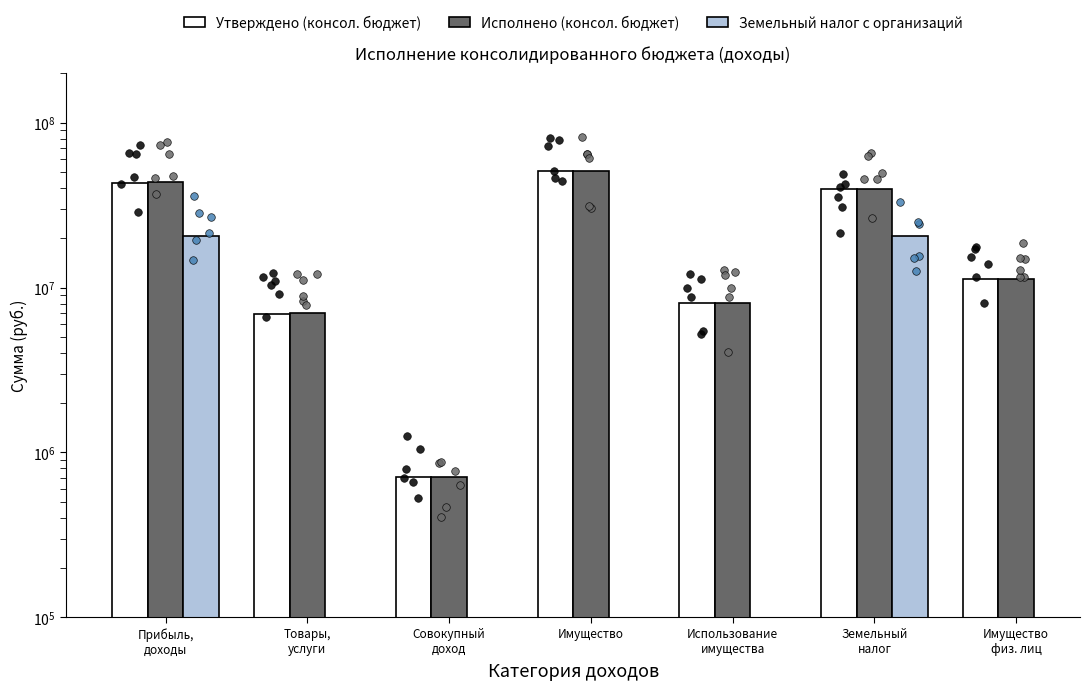

Which series has the largest Y range (max minus min)?

Исполнено (консол. бюджет)